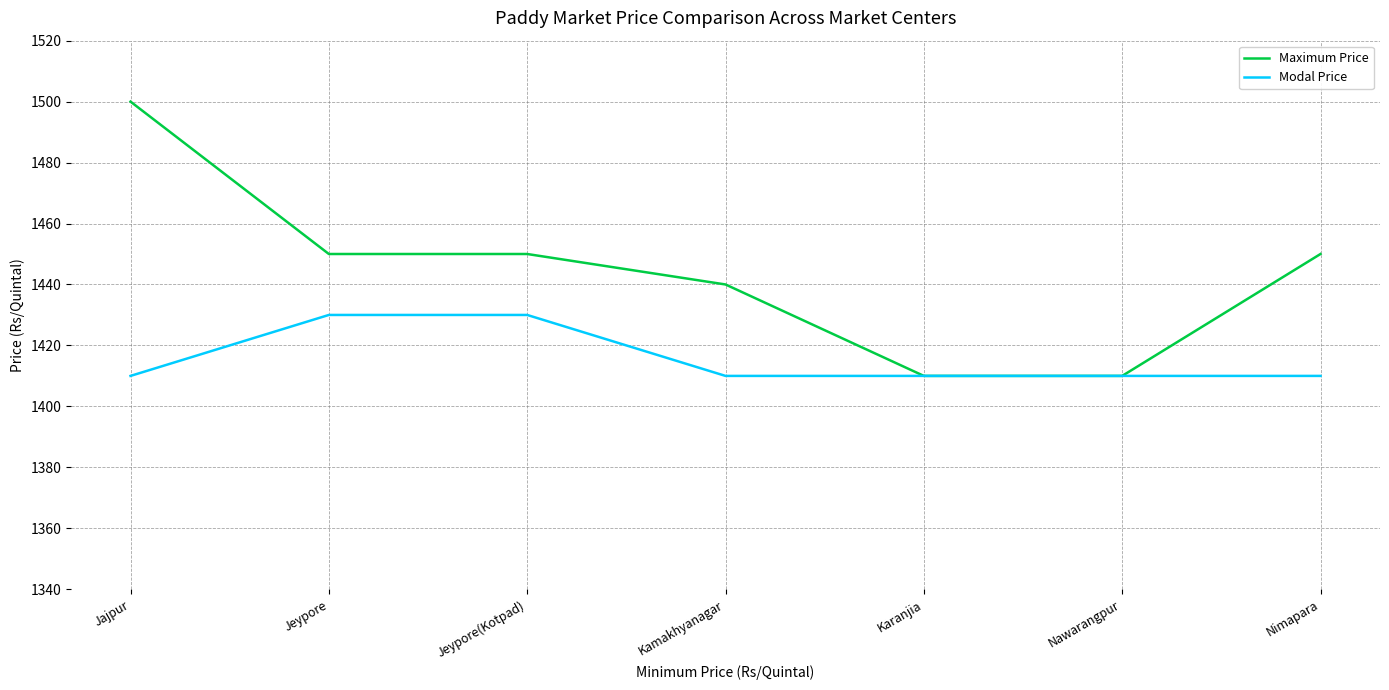

Reading left to right, list all the values displayed in this chart.

Maximum Price: Jajpur=1500	Jeypore=1450	Jeypore(Kotpad)=1450	Kamakhyanagar=1440	Karanjia=1410	Nawarangpur=1410	Nimapara=1450
Modal Price: Jajpur=1410	Jeypore=1430	Jeypore(Kotpad)=1430	Kamakhyanagar=1410	Karanjia=1410	Nawarangpur=1410	Nimapara=1410